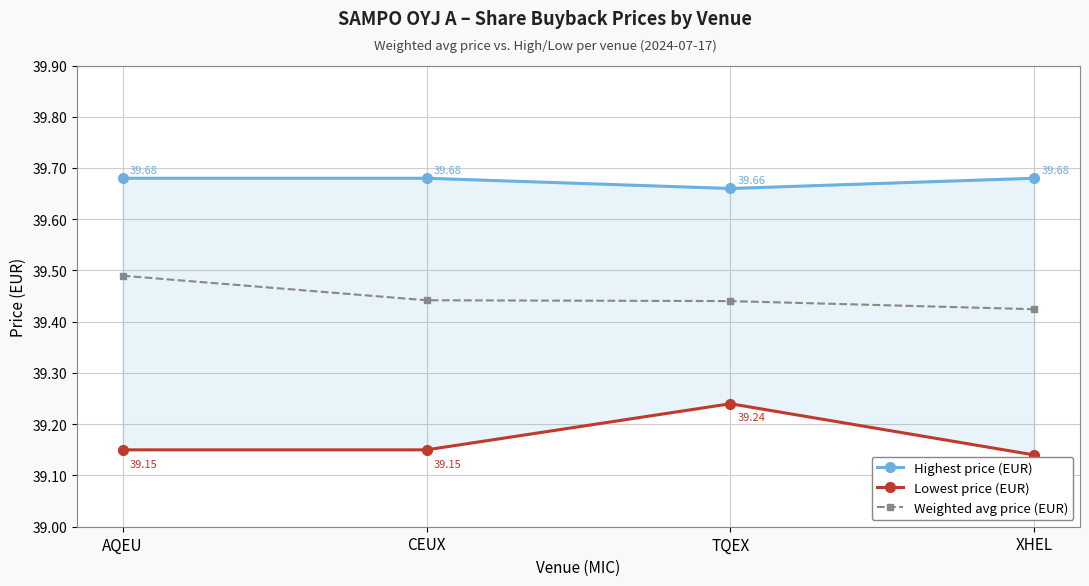

Reading left to right, transcribe all the data shown in this chart.

Highest price (EUR): AQEU=39.7	CEUX=39.7	TQEX=39.7	XHEL=39.7
Lowest price (EUR): AQEU=39.1	CEUX=39.1	TQEX=39.2	XHEL=39.1
Weighted avg price (EUR): AQEU=39.5	CEUX=39.4	TQEX=39.4	XHEL=39.4